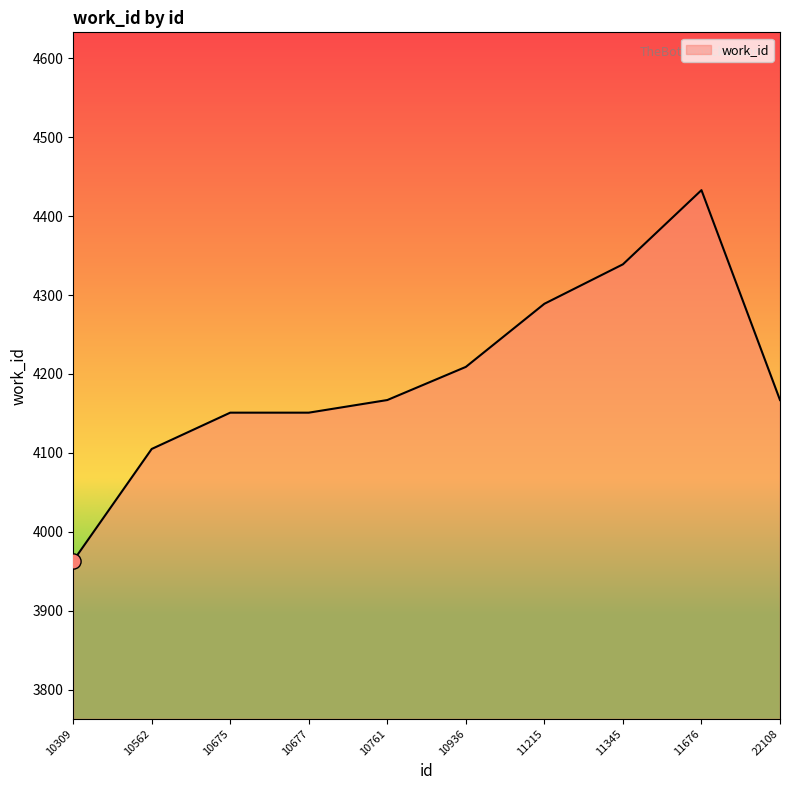

What is the ratio of the value at 10309 to the value at 10761?

1.0